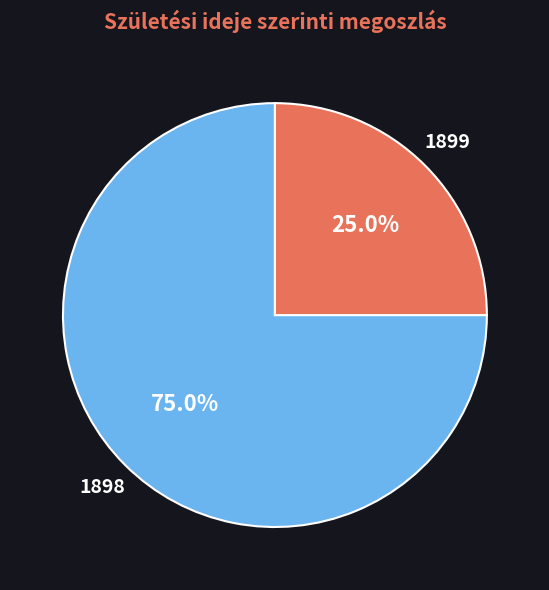

Does 1899 account for over 50% of the chart?

No